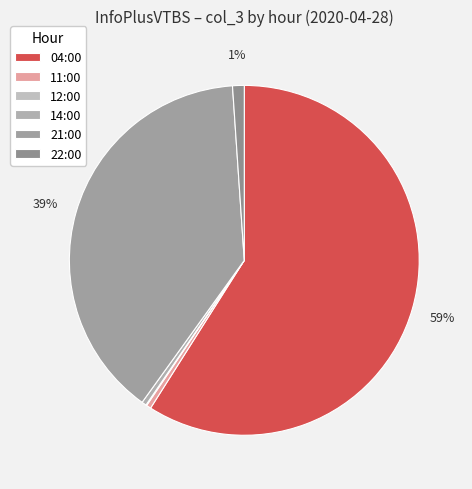

Which slice is the smallest?

12:00